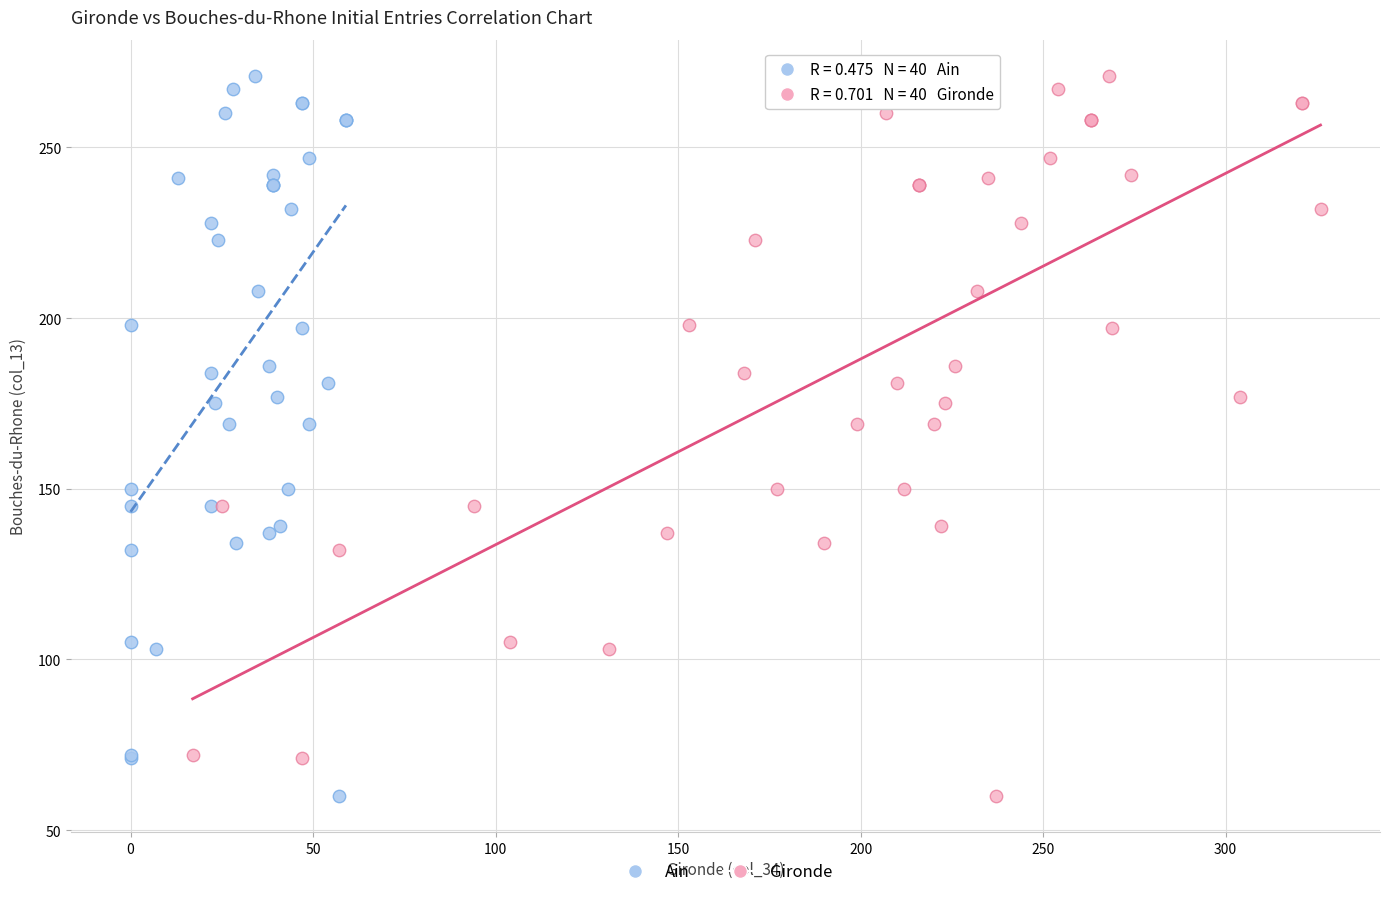

What are all the series names shown in the legend?

Ain, Gironde